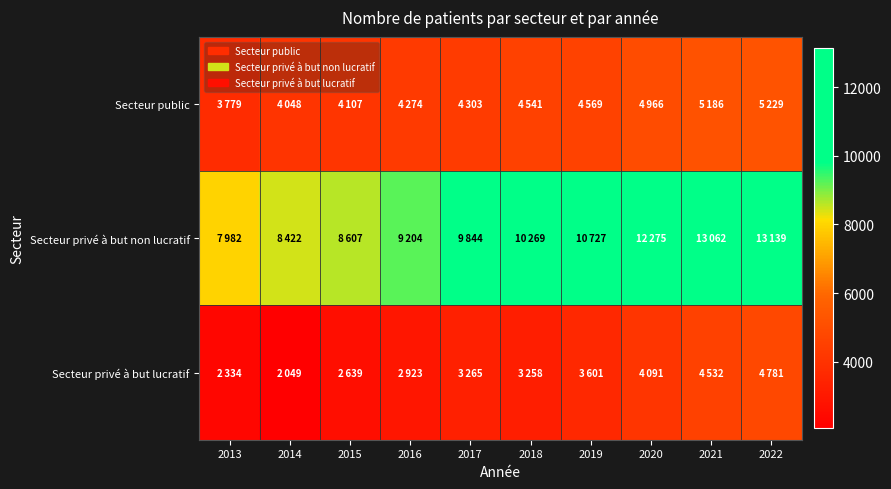

List the series in order of their peak value, highest first.

Secteur privé à but non lucratif, Secteur public, Secteur privé à but lucratif